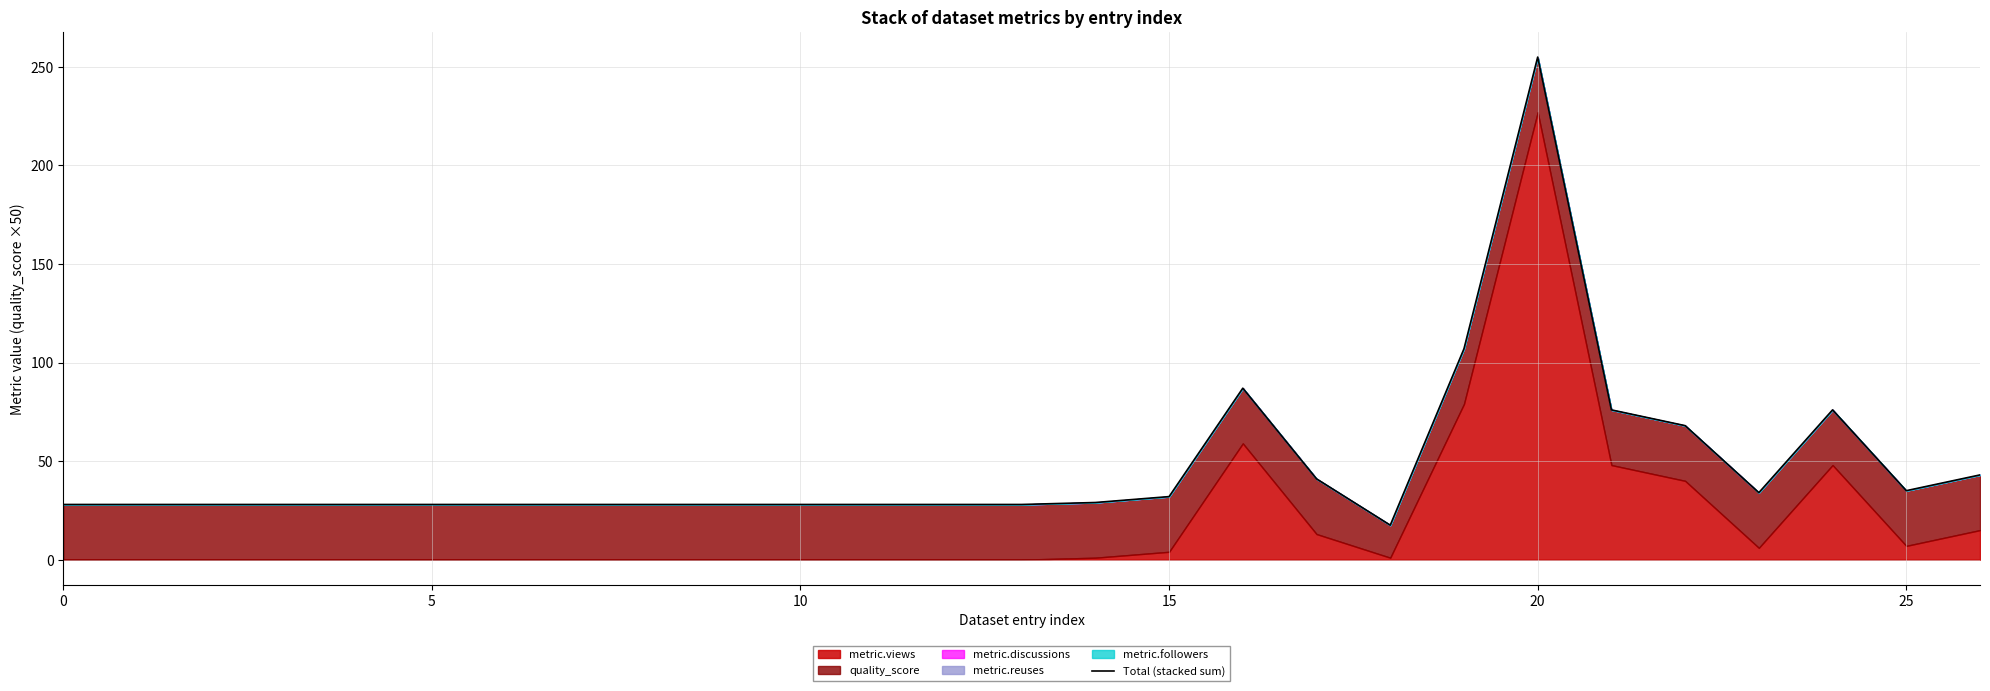

How many values are below 28?

1